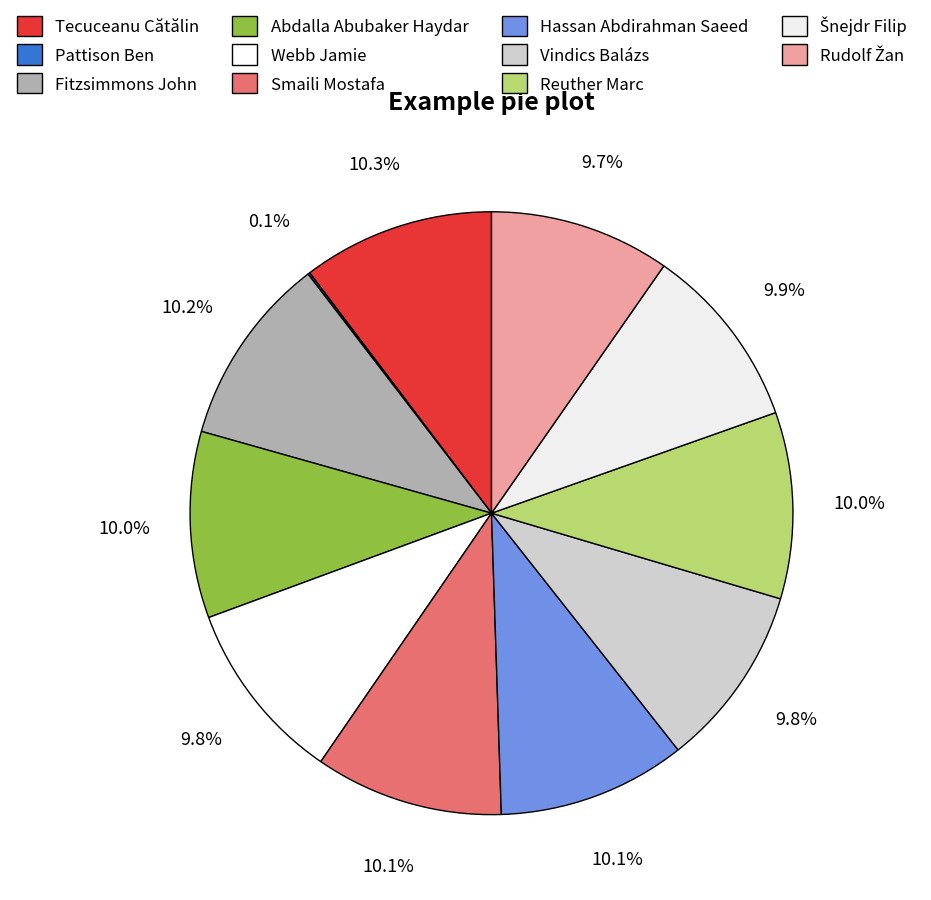

Does Šnejdr Filip account for over 50% of the chart?

No